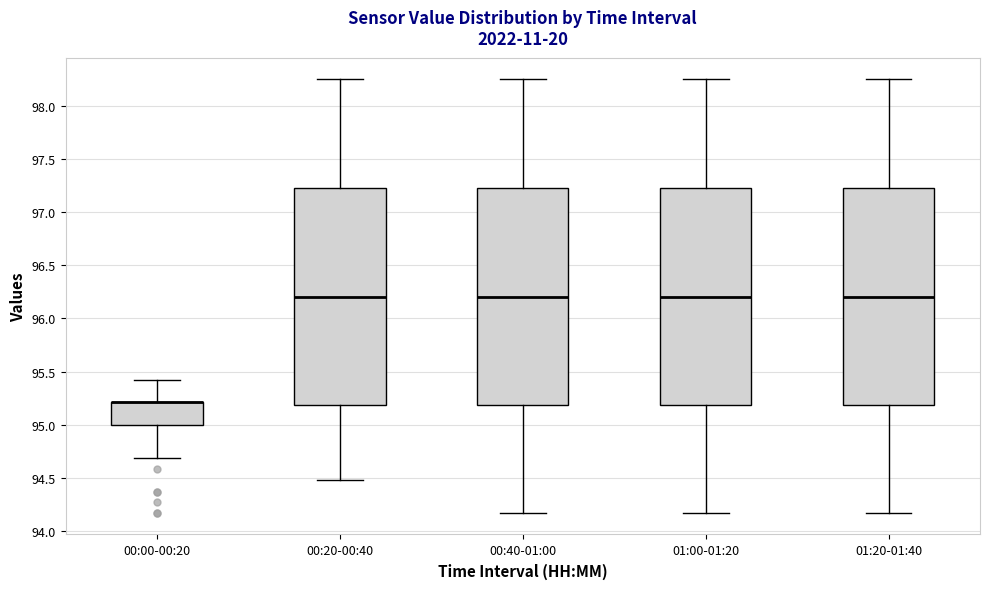

Reading left to right, transcribe this box plot: for each box, give where its median line is, the range the box spans, and where its two whiskers end, as read against the y-axis. The values are not printed on the chart, so give them approximately, as read against the axis.

00:00-00:20: median 95.20 (drawn on the box's upper edge), box 95.00 to 95.20, whiskers 94.70 to 95.40
00:20-00:40: median 96.20, box 95.20 to 97.25, whiskers 94.50 to 98.25
00:40-01:00: median 96.20, box 95.20 to 97.25, whiskers 94.15 to 98.25
01:00-01:20: median 96.20, box 95.20 to 97.25, whiskers 94.15 to 98.25
01:20-01:40: median 96.20, box 95.20 to 97.25, whiskers 94.15 to 98.25